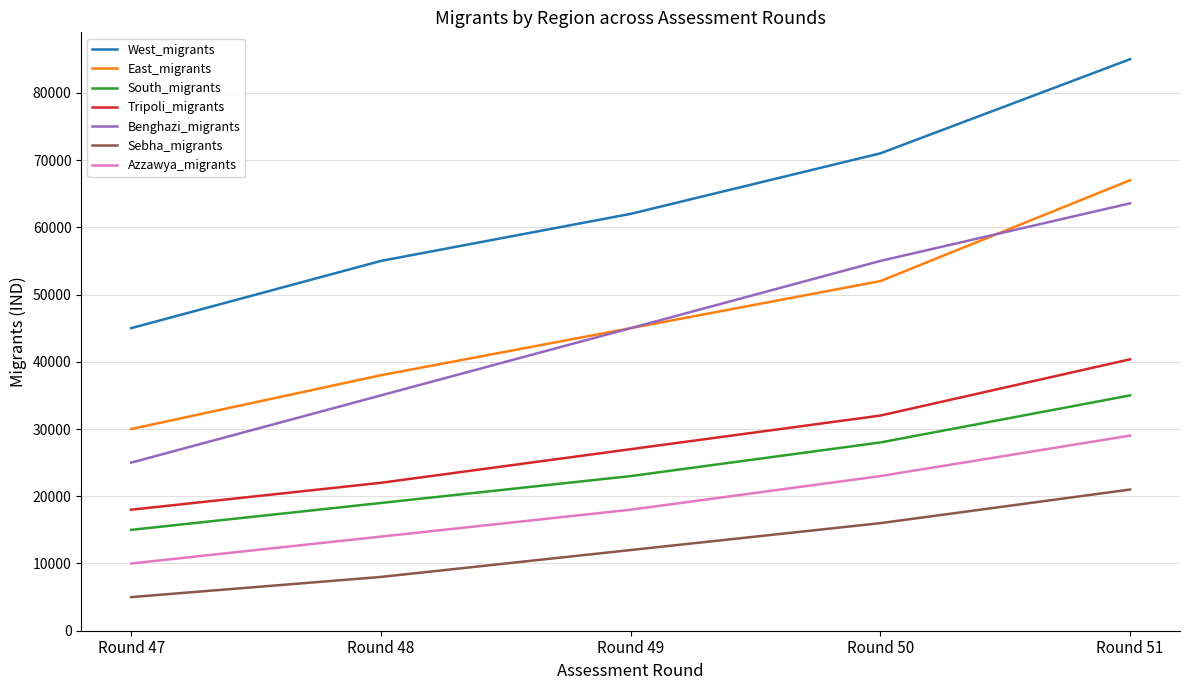

At which category is the sum across all series the highest?

Round 51